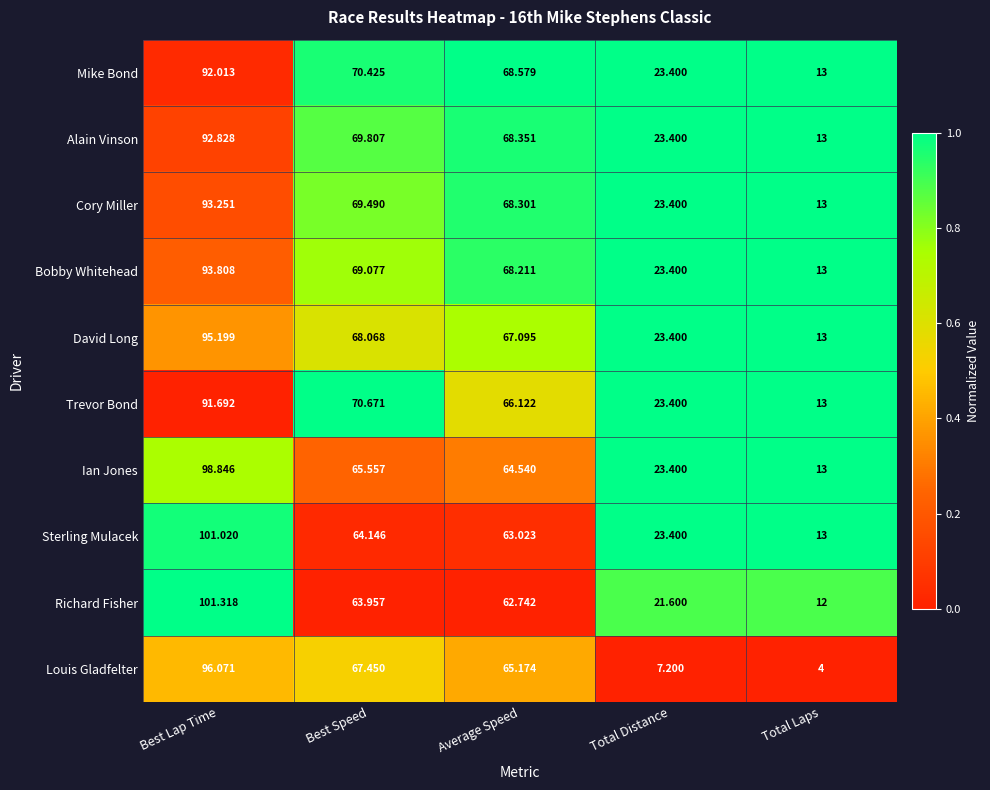

At which label does Alain Vinson reach its minimum?

Total Laps